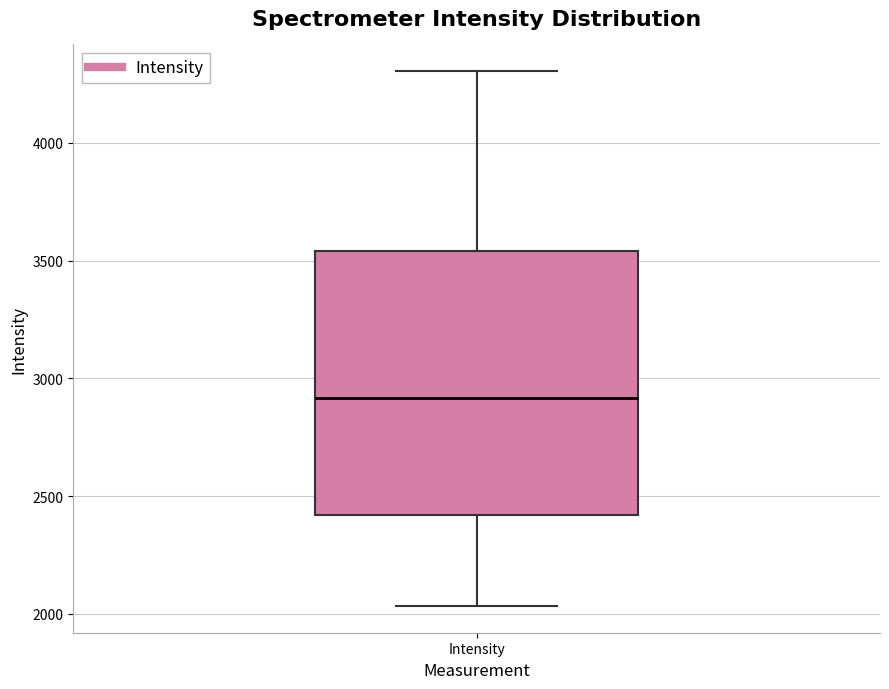

Read this box plot against the y-axis: the position of the median line, the range covered by the box, and the ends of both whiskers. The values are not printed on the chart, so give them approximately, as read against the axis.

median 2900, box 2400 to 3550, whiskers 2050 to 4300